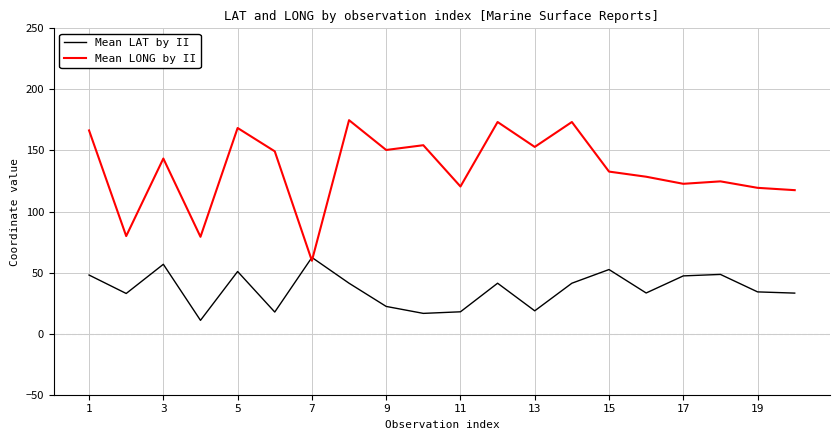

What is the highest value of the Mean LONG by II series?

174.8